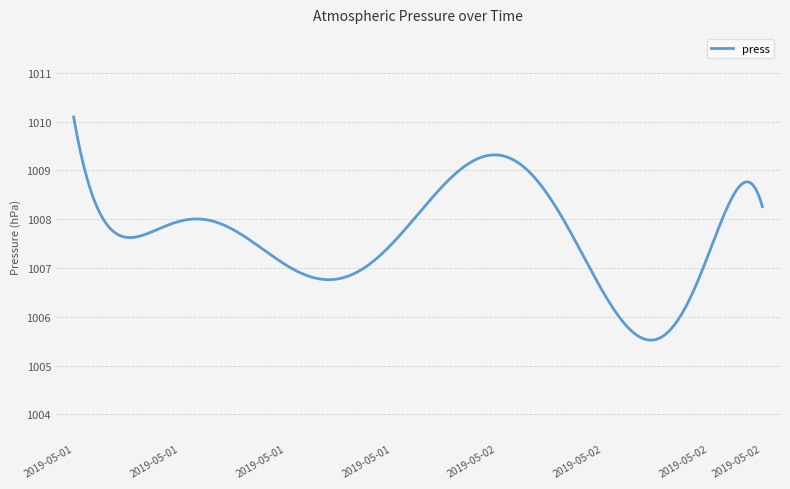

What is the maximum value shown in the chart?

1010.1